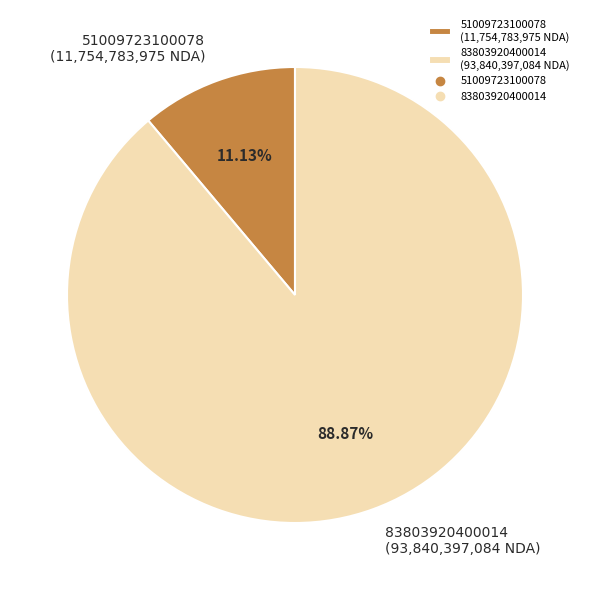

The 83803920400014 slice represents 89% of the pie. True or false?

True